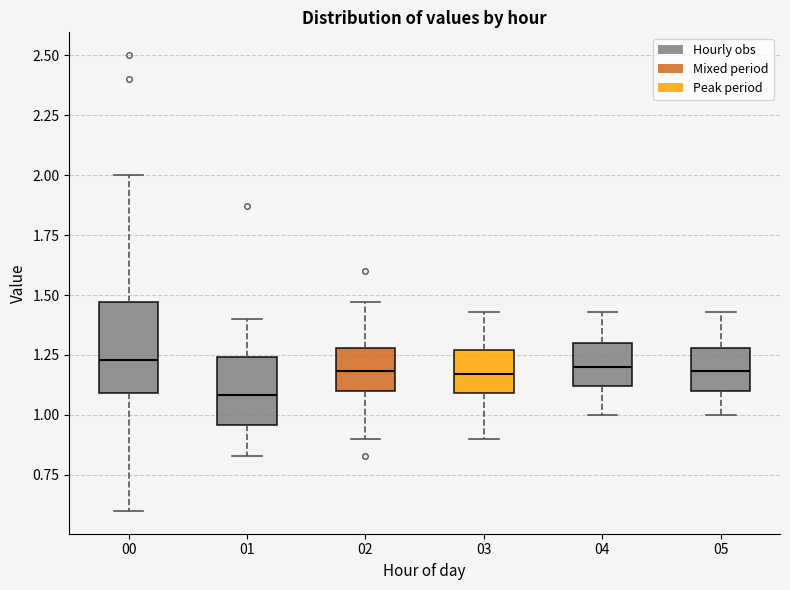

Reading left to right, read every box against the y-axis: the position of its median line, the range the box covers, and the ends of its whiskers. The values are not printed on the chart, so give them approximately, as read against the axis.

00: median 1.25, box 1.10 to 1.45, whiskers 0.60 to 2.00
01: median 1.10, box 0.95 to 1.25, whiskers 0.85 to 1.40
02: median 1.20, box 1.10 to 1.30, whiskers 0.90 to 1.45
03: median 1.15, box 1.10 to 1.25, whiskers 0.90 to 1.45
04: median 1.20, box 1.10 to 1.30, whiskers 1.00 to 1.45
05: median 1.20, box 1.10 to 1.30, whiskers 1.00 to 1.45